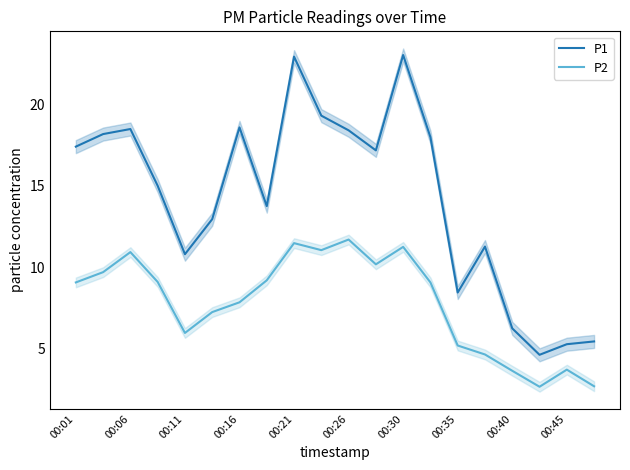

True or false: P2 and P1 intersect in this chart.

False